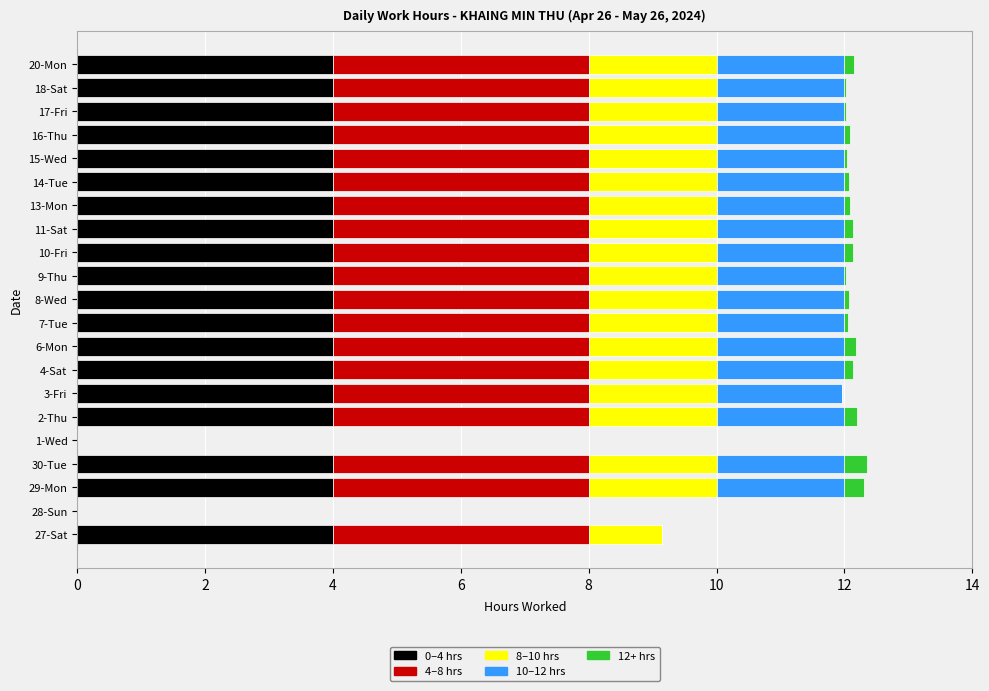

What is the highest value of the 0–4 hrs series?

4.0